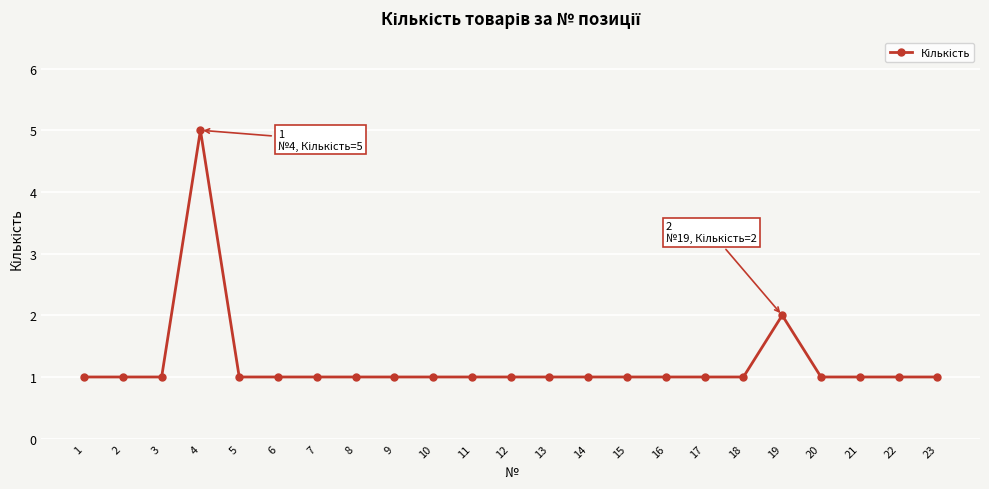

At which label is the value closest to 3?

19